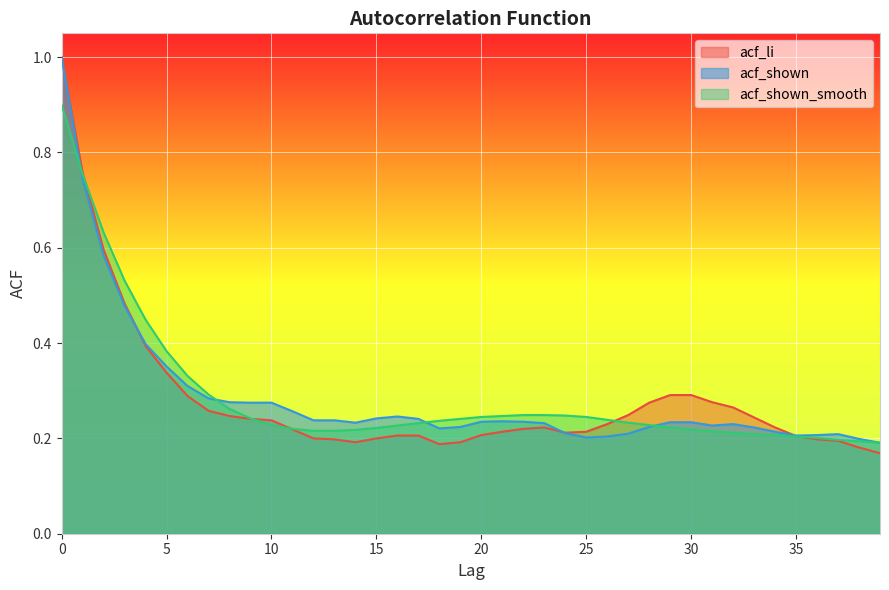

Rank the categories by acf_shown value from highest to lowest.

0, 1, 2, 3, 4, 5, 6, 7, 8, 9, 10, 11, 16, 15, 17, 12, 13, 21, 20, 22, 29, 30, 14, 23, 32, 31, 19, 28, 33, 18, 34, 24, 27, 37, 36, 35, 26, 25, 38, 39